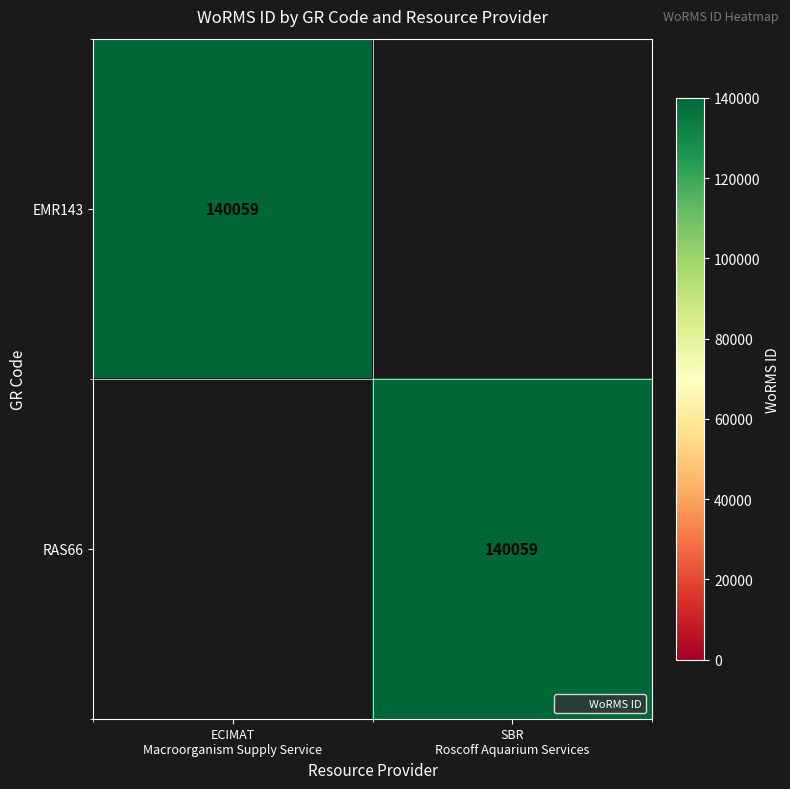

How many distinct data groups are displayed?

2